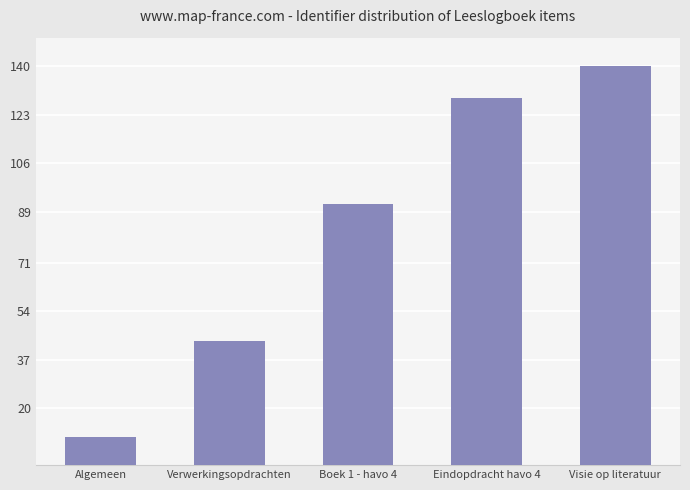

What is the label of the 1st bar from the left?

Algemeen